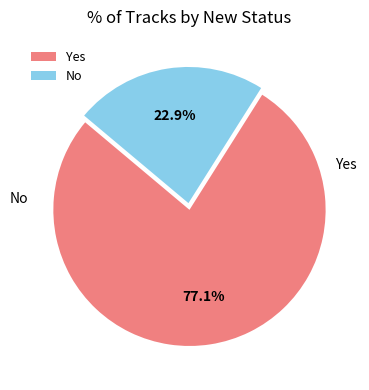

To the nearest percent, what is the difference between the largest and smallest slice percentages?

54%